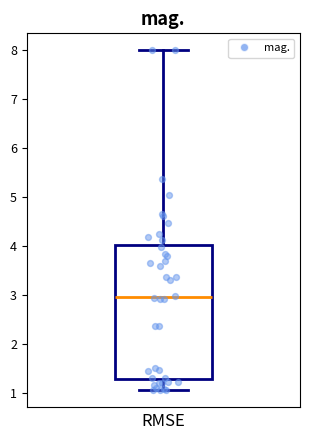

Where is the upper edge of the box on the y-axis? The values are not printed on the chart, so give them approximately, as read against the axis.

4.0